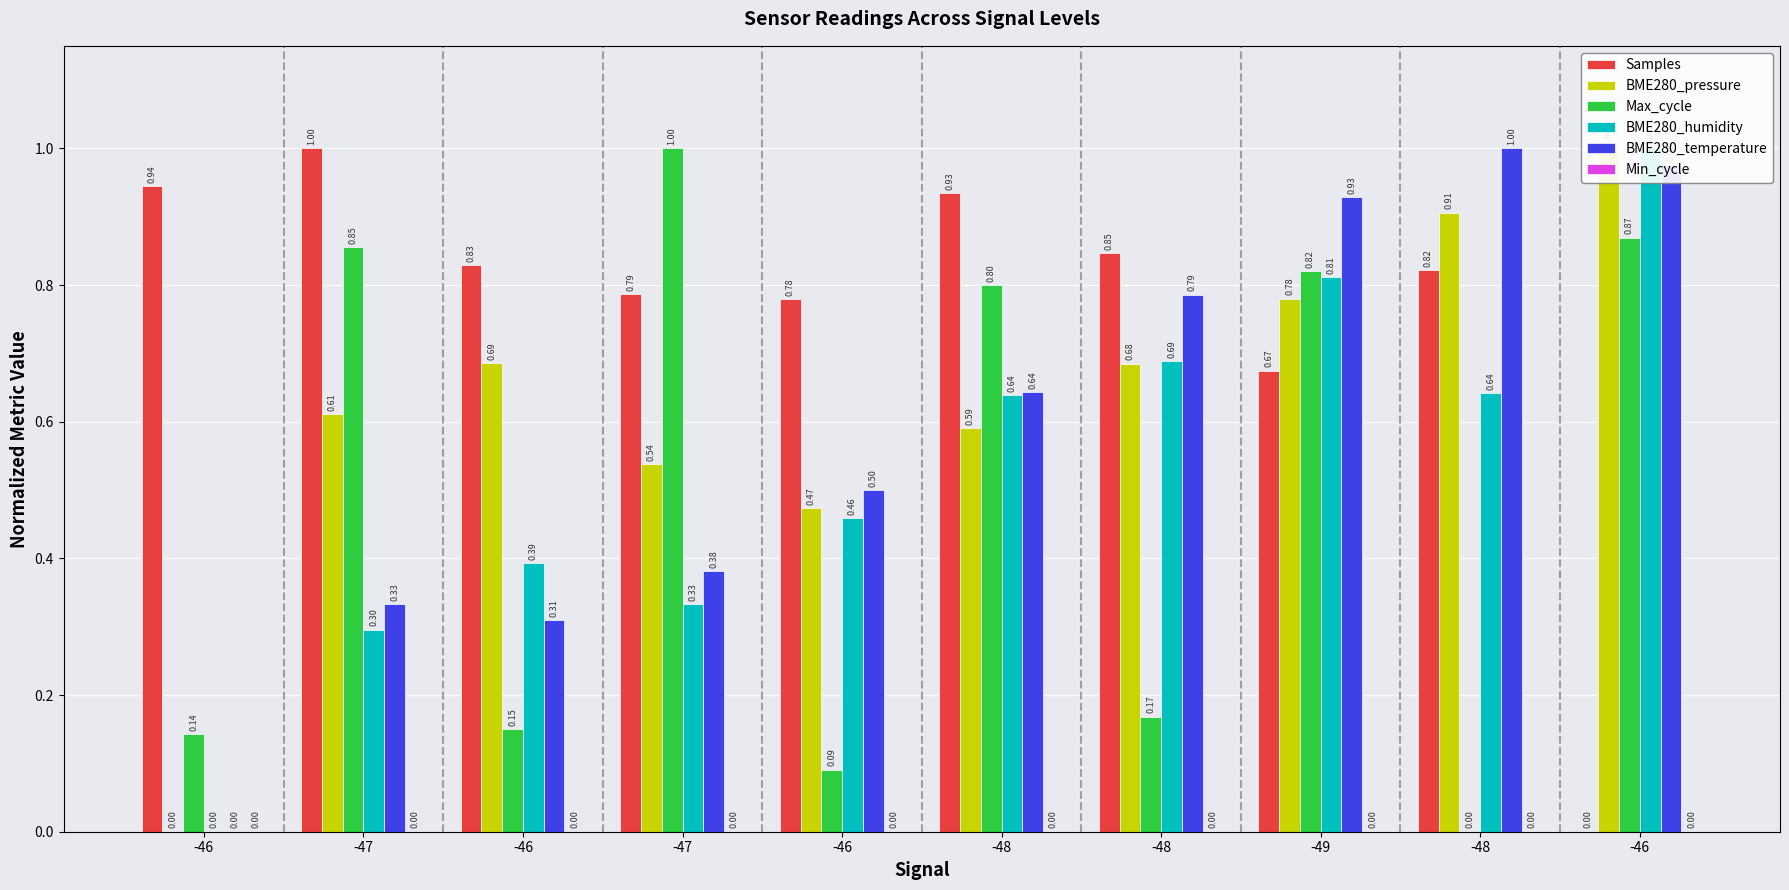

What is the label of the 5th bar from the right?

-48